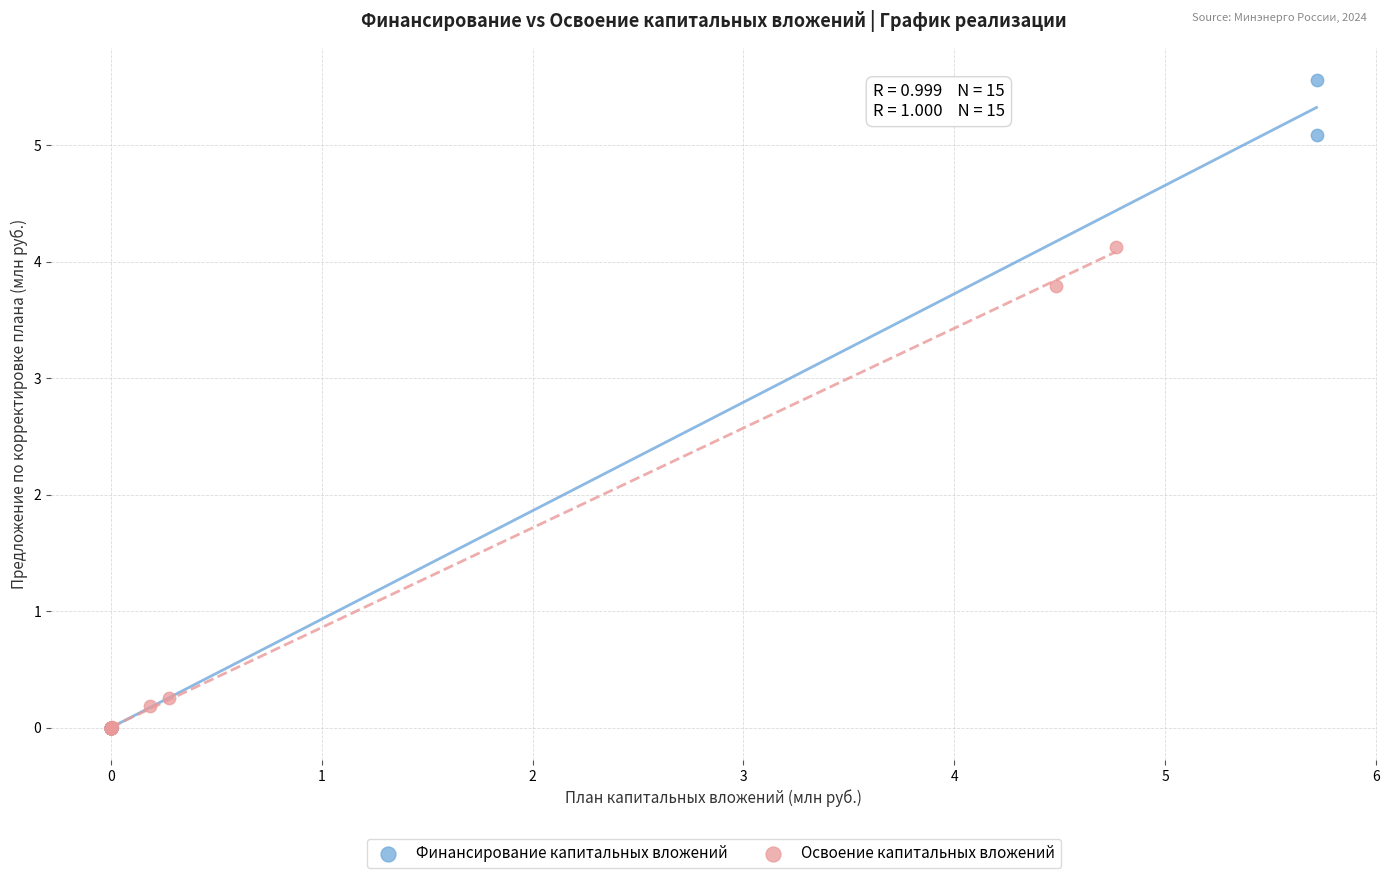

Which series contains the highest Y value?

Финансирование капитальных вложений